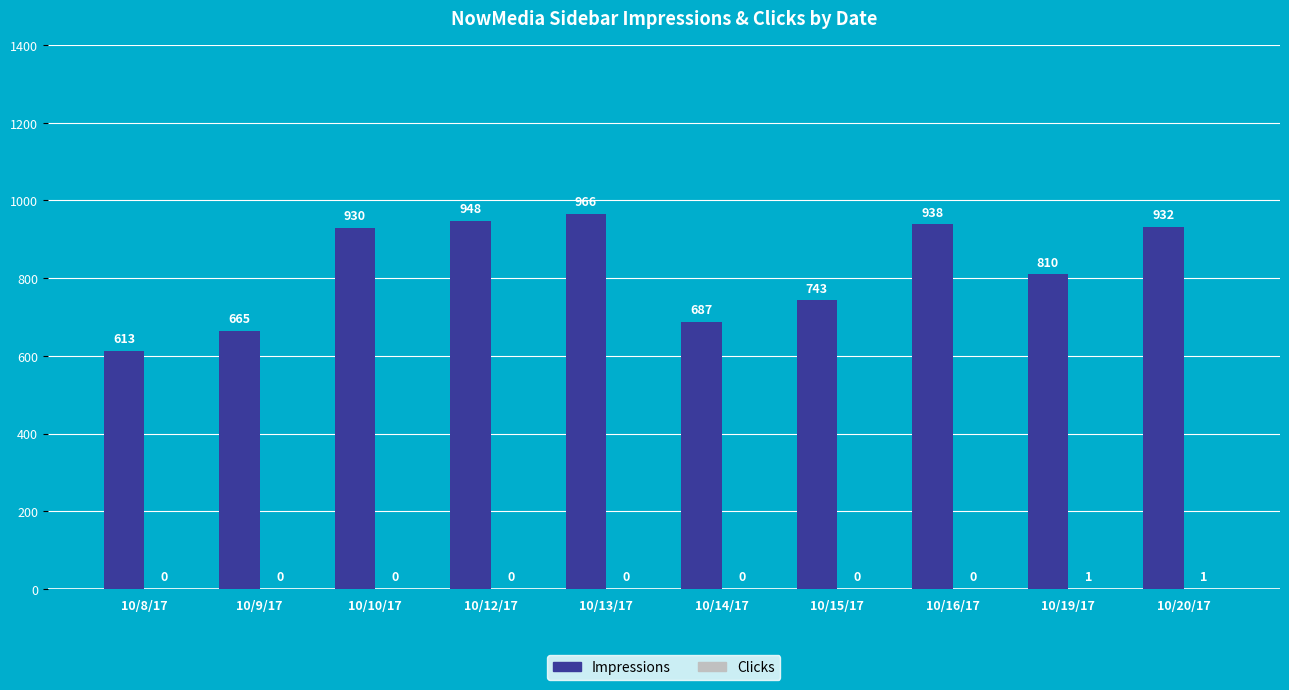

Which series has the largest total across all categories?

Impressions